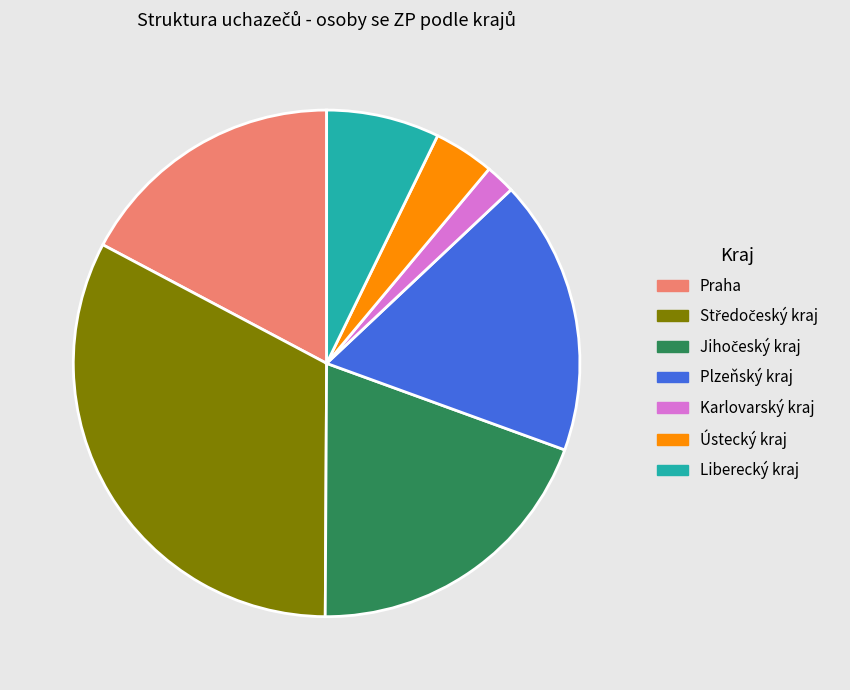

Which slice is the smallest?

Karlovarský kraj